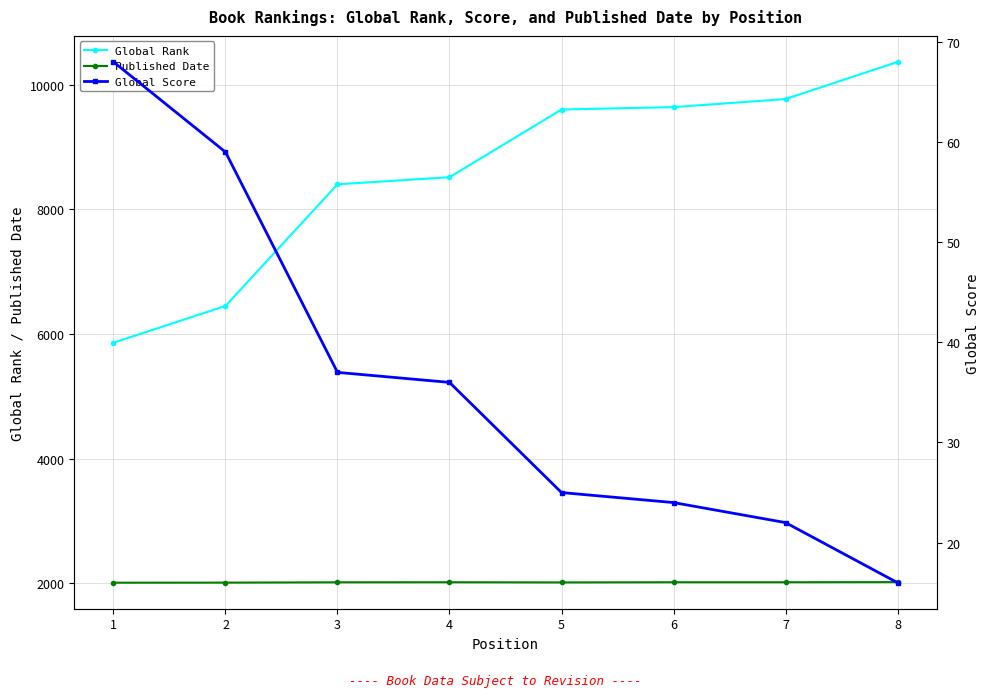

Between 5 and 6, which series saw the biggest shift?

Global Rank